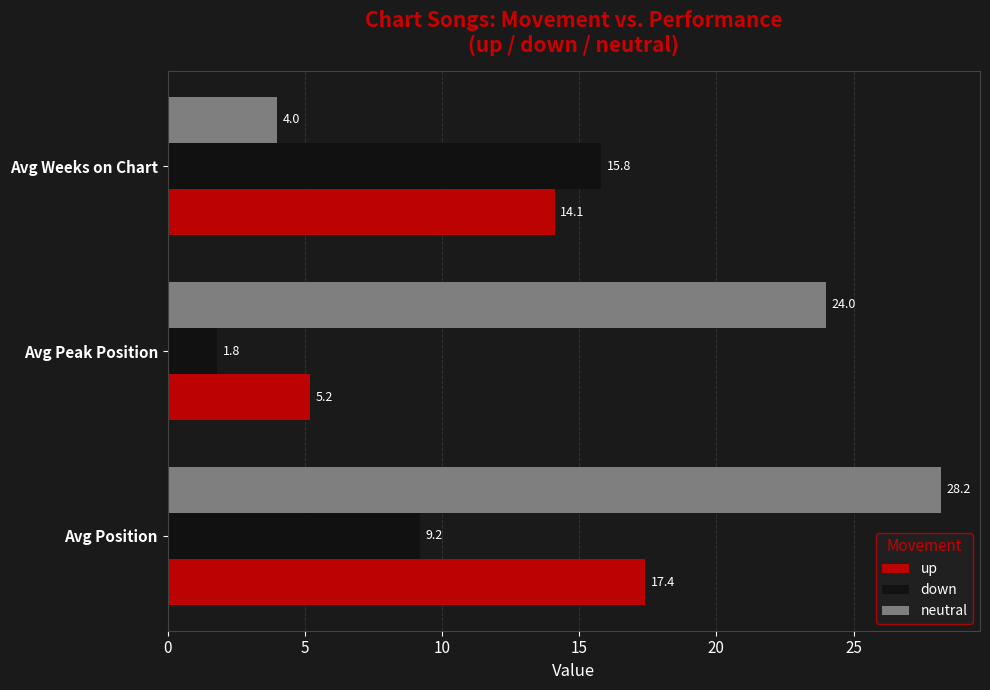

What is the difference between the maximum and second lowest values in the up series?

3.3